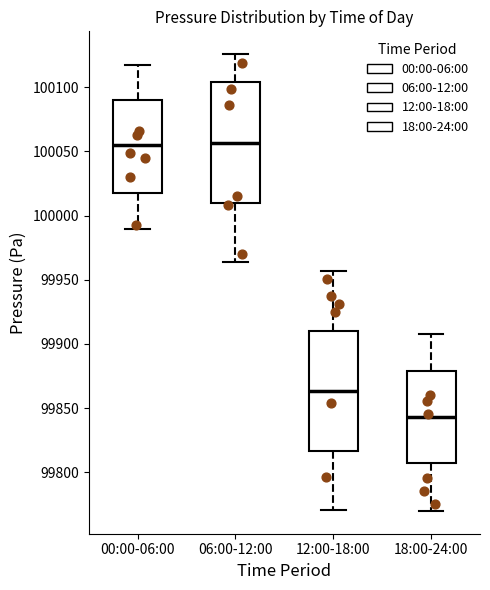

Reading left to right, transcribe this box plot: for each box, give where its median line is, the range the box spans, and where its two whiskers end, as read against the y-axis. The values are not printed on the chart, so give them approximately, as read against the axis.

00:00-06:00: median 100055, box 100015 to 100090, whiskers 99990 to 100115
06:00-12:00: median 100055, box 100010 to 100105, whiskers 99965 to 100125
12:00-18:00: median 99865, box 99815 to 99910, whiskers 99770 to 99955
18:00-24:00: median 99845, box 99805 to 99880, whiskers 99770 to 99910